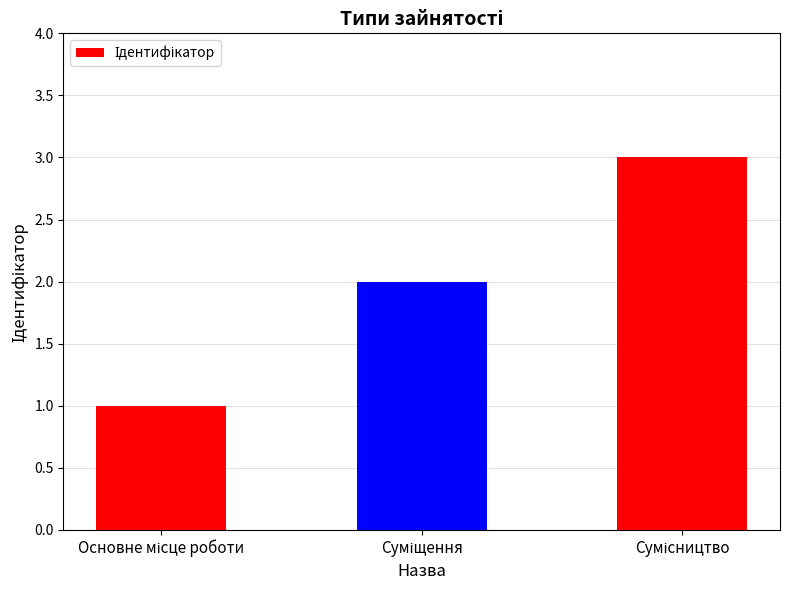

What is the sum of all values?

6